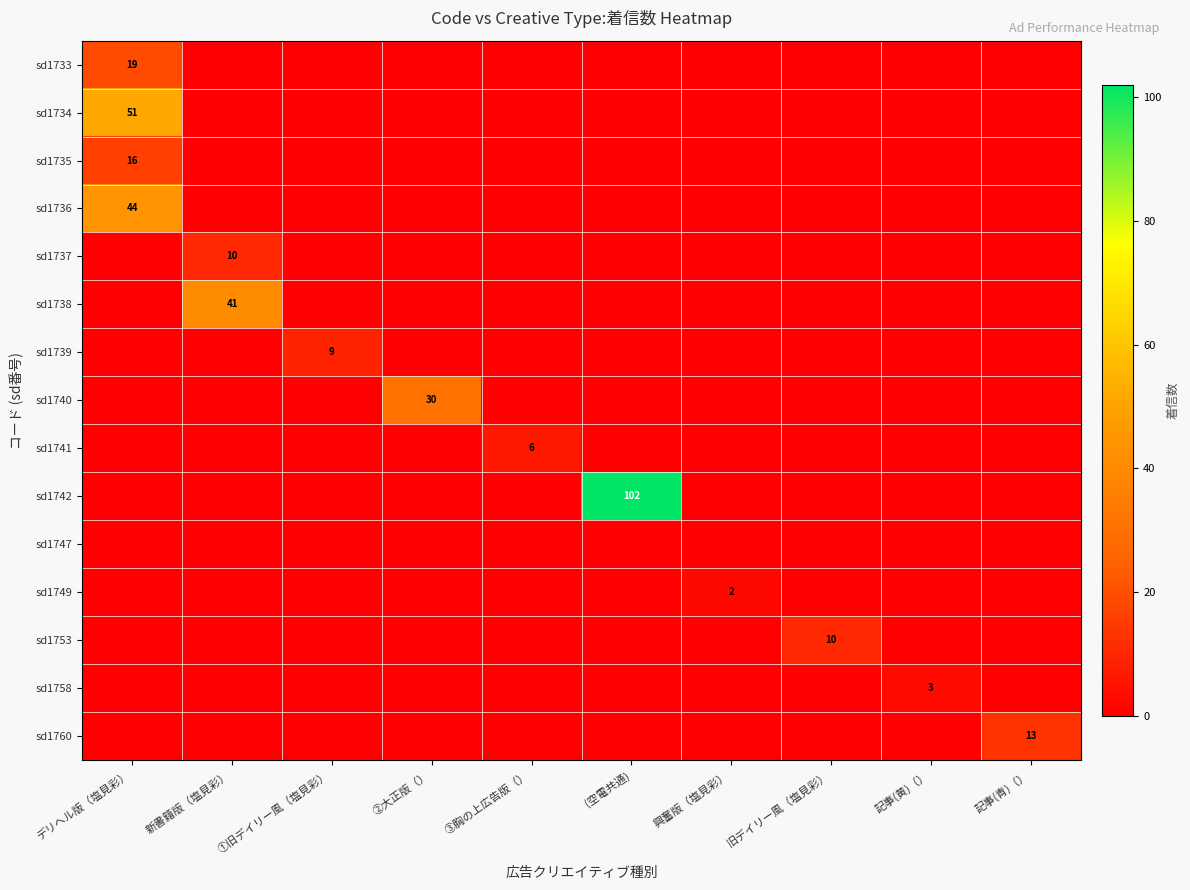

The value of sd1749 at 興奮版（塩見彩） is 2. True or false?

True